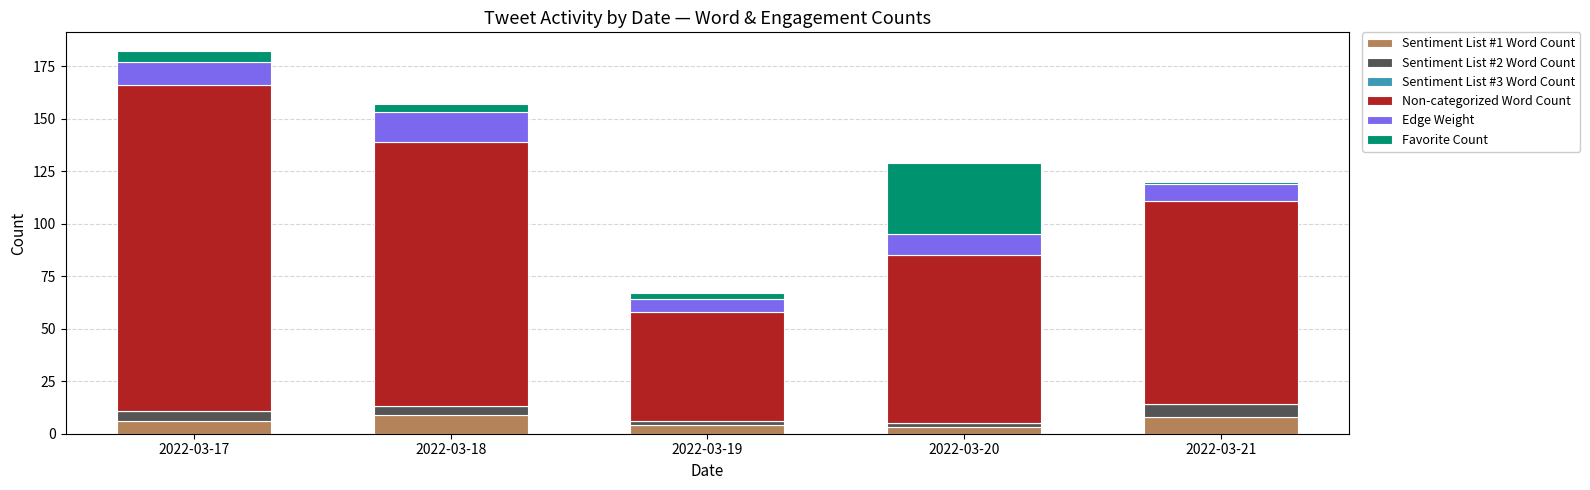

The Sentiment List #1 Word Count series shows 3 at 2022-03-20. True or false?

True